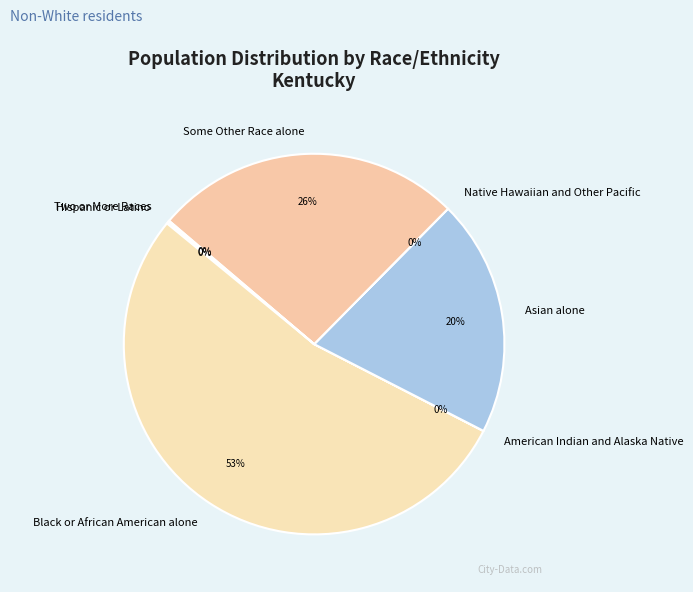

Is there a majority slice in this chart?

Yes